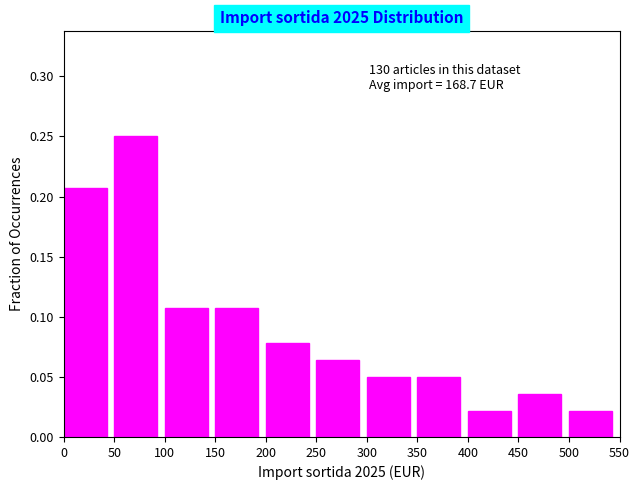

Which range on the x-axis has the tallest bar?

50 to 100